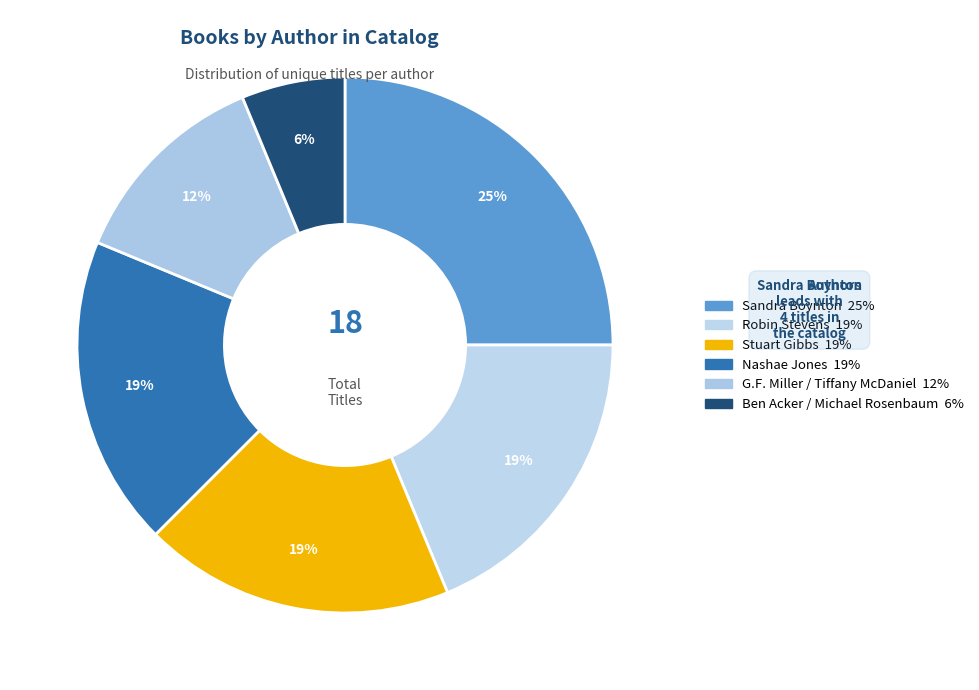

What is the smallest slice in the pie chart?

Ben Acker / Michael Rosenbaum